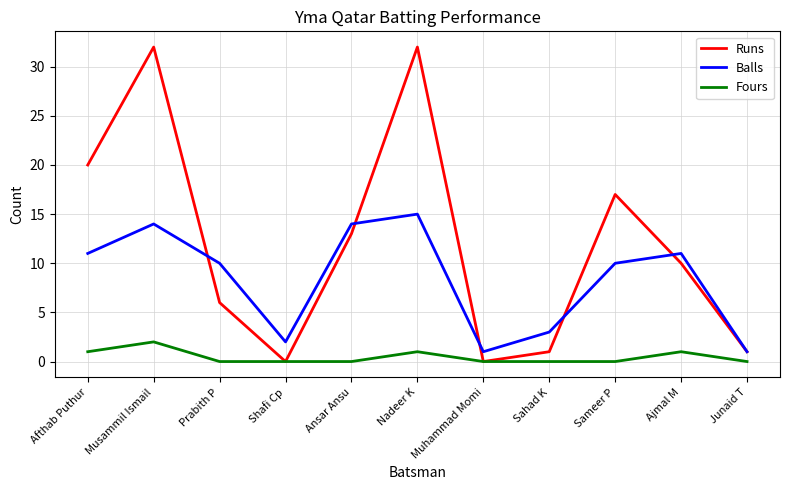

What is the maximum value for Runs?

32